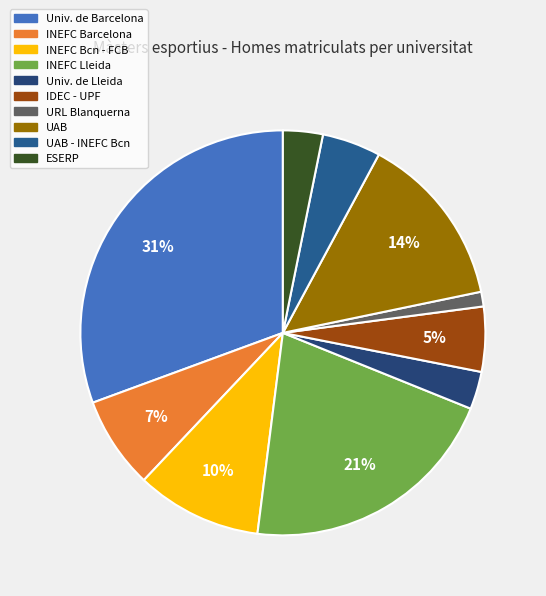

How many segments does this pie chart have?

10